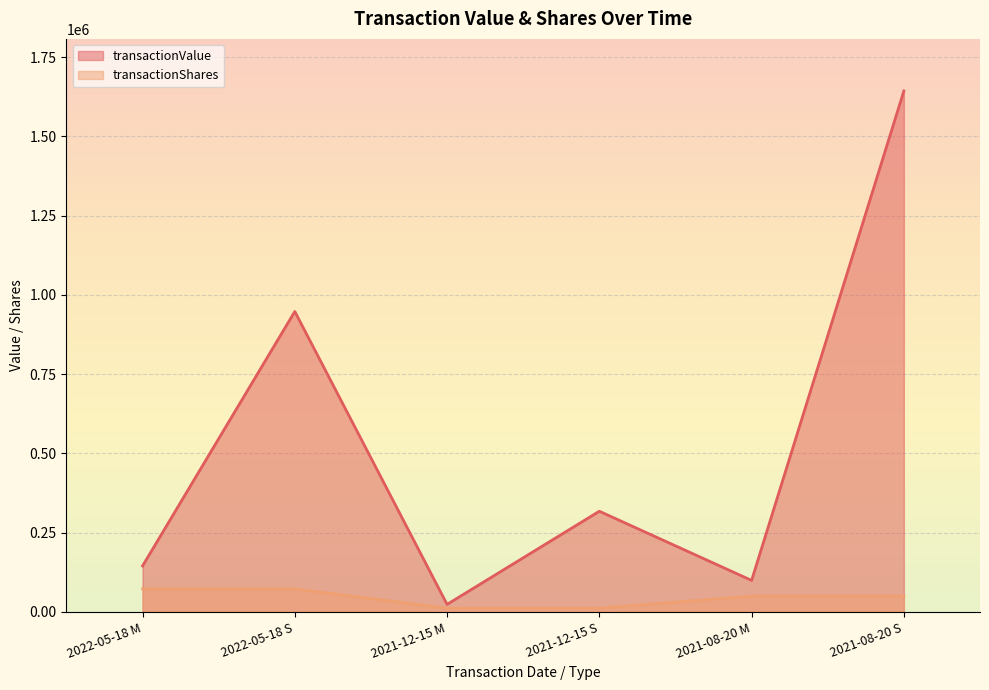

What is the average value of the transactionShares series?

44964